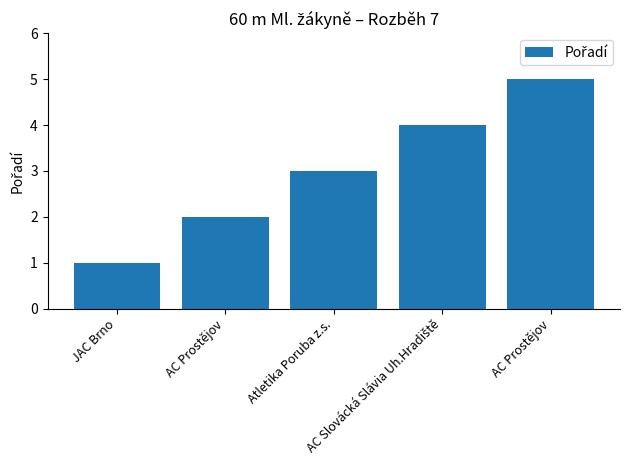

What is the label of the 3rd bar from the left?

Atletika Poruba z.s.